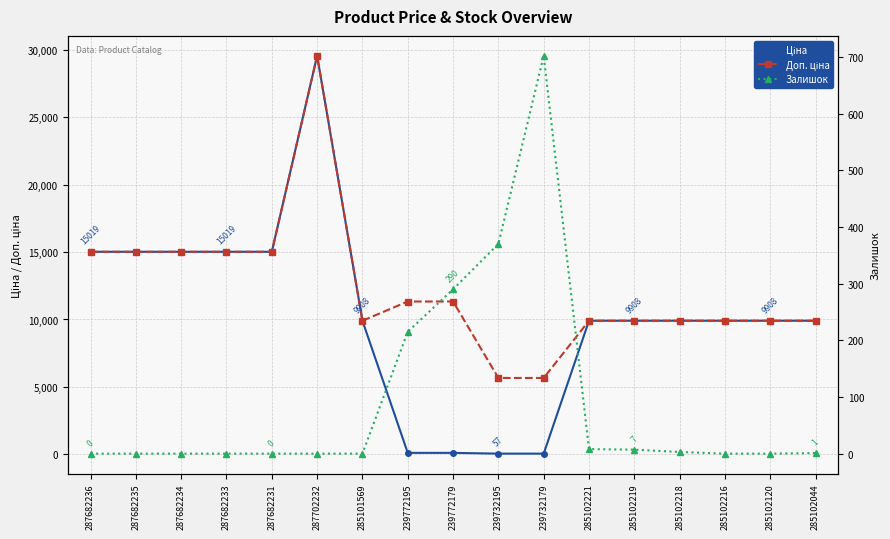

Is the value of Залишок at 287682233 greater than the value of Ціна at 239732195?

No